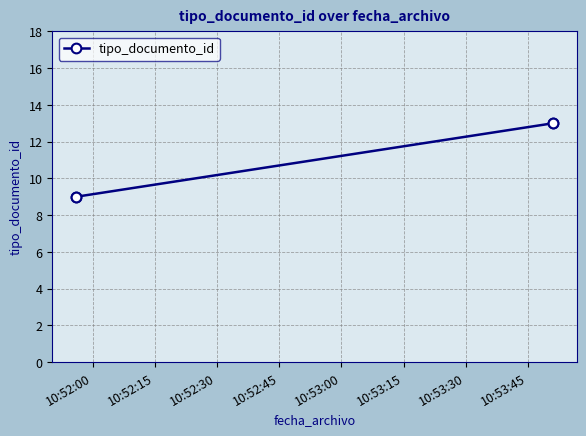

What is the ratio of the value at 10:52:00 to the value at 10:52:15?

1.0